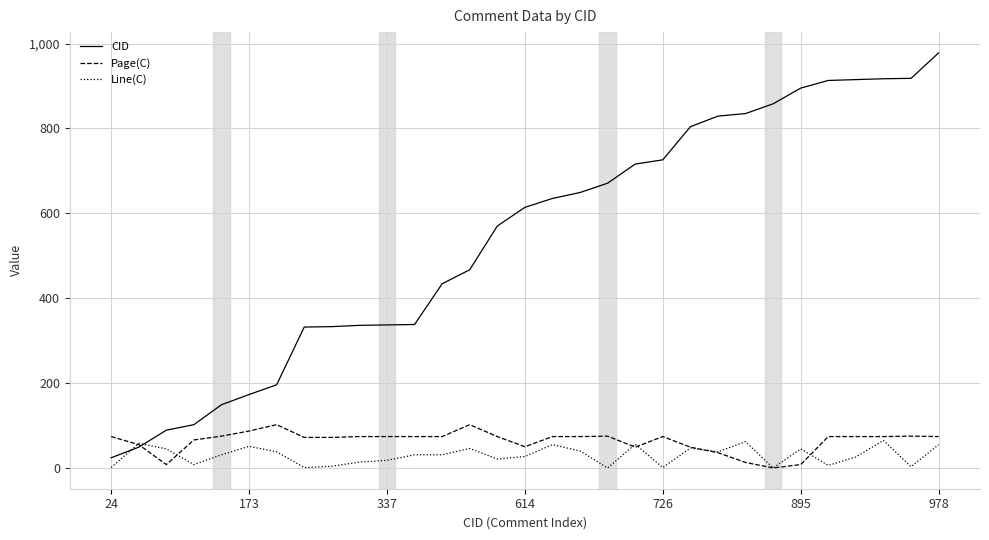

Which series has the largest total across all categories?

CID